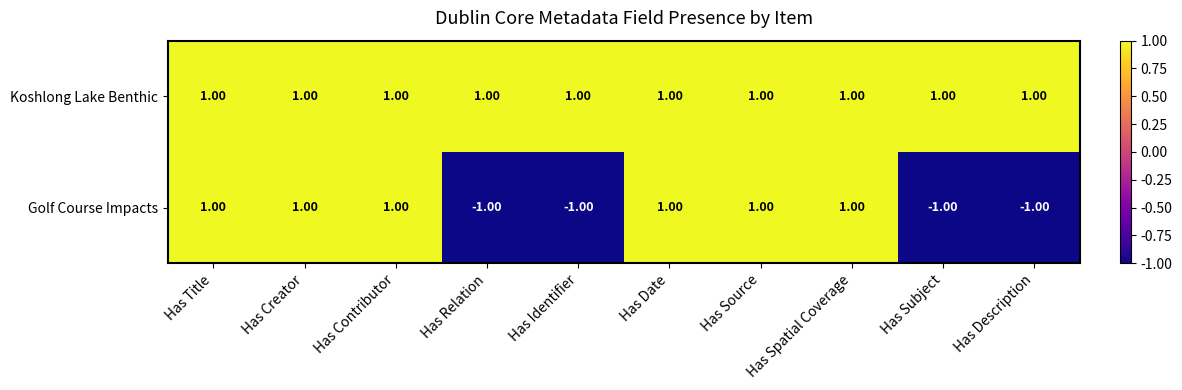

Which series has the widest spread of values?

Golf Course Impacts